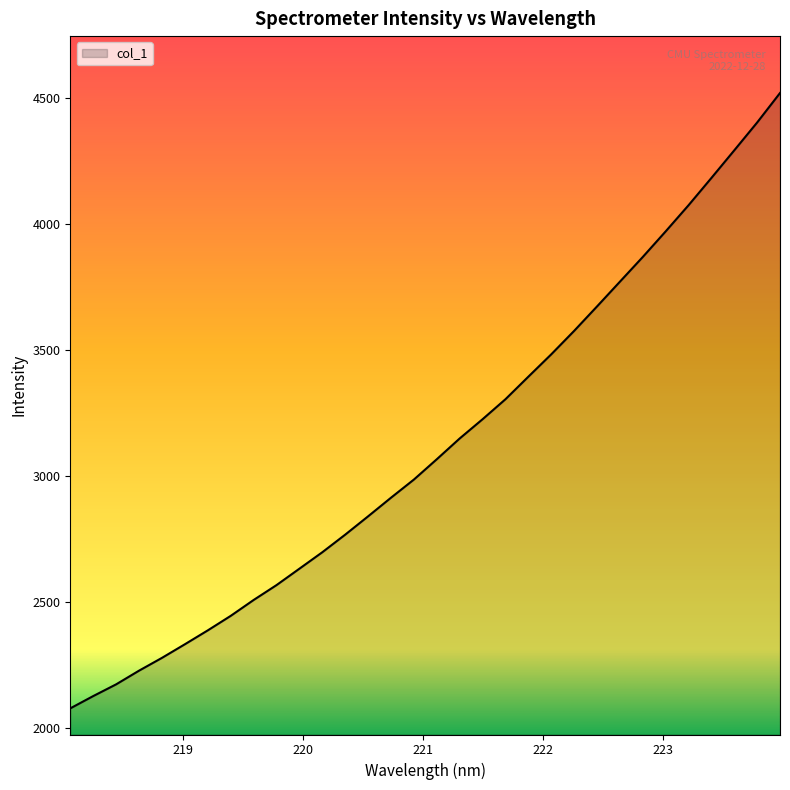

What is the minimum value shown in the chart?

2076.1